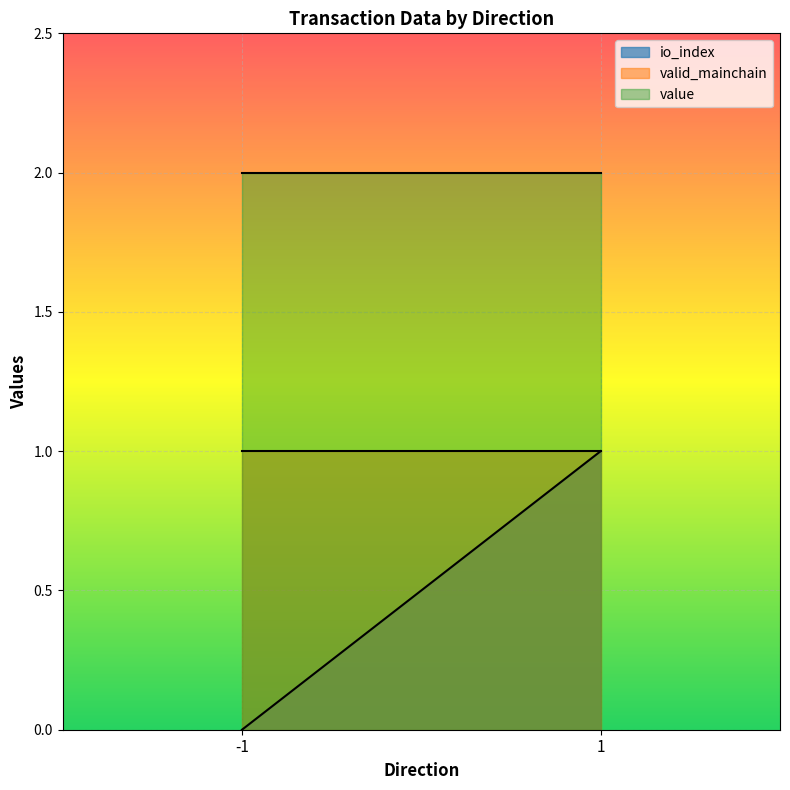

True or false: io_index and valid_mainchain cross at least once.

False